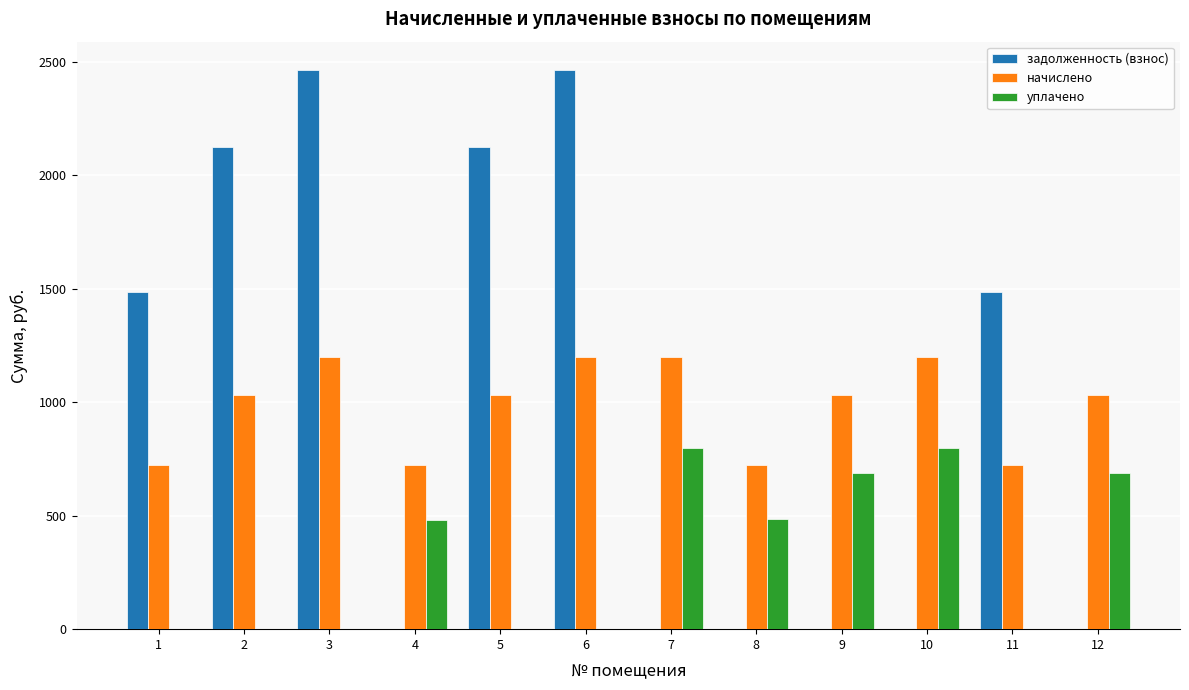

What is the maximum value shown in the chart?

2465.6